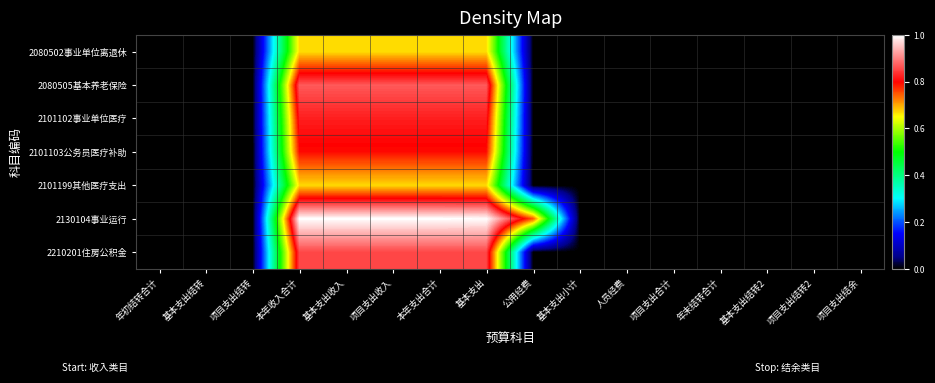

Reading right to left, list all the values displayed in this chart.

2080502事业单位离退休: 项目支出结余=0.0	项目支出结转2=0.0	基本支出结转2=0.0	年末结转合计=0.0	项目支出合计=0.0	人员经费=0.0	基本支出小计=0.0	公用经费=0.0	基本支出=0.7	本年支出合计=0.7	项目支出收入=0.7	基本支出收入=0.7	本年收入合计=0.7	项目支出结转=0.0	基本支出结转=0.0	年初结转合计=0.0
2080505基本养老保险: 项目支出结余=0.0	项目支出结转2=0.0	基本支出结转2=0.0	年末结转合计=0.0	项目支出合计=0.0	人员经费=0.0	基本支出小计=0.0	公用经费=0.0	基本支出=0.9	本年支出合计=0.9	项目支出收入=0.9	基本支出收入=0.9	本年收入合计=0.9	项目支出结转=0.0	基本支出结转=0.0	年初结转合计=0.0
2101102事业单位医疗: 项目支出结余=0.0	项目支出结转2=0.0	基本支出结转2=0.0	年末结转合计=0.0	项目支出合计=0.0	人员经费=0.0	基本支出小计=0.0	公用经费=0.0	基本支出=0.8	本年支出合计=0.8	项目支出收入=0.8	基本支出收入=0.8	本年收入合计=0.8	项目支出结转=0.0	基本支出结转=0.0	年初结转合计=0.0
2101103公务员医疗补助: 项目支出结余=0.0	项目支出结转2=0.0	基本支出结转2=0.0	年末结转合计=0.0	项目支出合计=0.0	人员经费=0.0	基本支出小计=0.0	公用经费=0.0	基本支出=0.8	本年支出合计=0.8	项目支出收入=0.8	基本支出收入=0.8	本年收入合计=0.8	项目支出结转=0.0	基本支出结转=0.0	年初结转合计=0.0
2101199其他医疗支出: 项目支出结余=0.0	项目支出结转2=0.0	基本支出结转2=0.0	年末结转合计=0.0	项目支出合计=0.0	人员经费=0.0	基本支出小计=0.0	公用经费=0.0	基本支出=0.7	本年支出合计=0.7	项目支出收入=0.7	基本支出收入=0.7	本年收入合计=0.7	项目支出结转=0.0	基本支出结转=0.0	年初结转合计=0.0
2130104事业运行: 项目支出结余=0.0	项目支出结转2=0.0	基本支出结转2=0.0	年末结转合计=0.0	项目支出合计=0.0	人员经费=0.0	基本支出小计=0.0	公用经费=0.7	基本支出=1.0	本年支出合计=1.0	项目支出收入=1.0	基本支出收入=1.0	本年收入合计=1.0	项目支出结转=0.0	基本支出结转=0.0	年初结转合计=0.0
2210201住房公积金: 项目支出结余=0.0	项目支出结转2=0.0	基本支出结转2=0.0	年末结转合计=0.0	项目支出合计=0.0	人员经费=0.0	基本支出小计=0.0	公用经费=0.0	基本支出=0.9	本年支出合计=0.9	项目支出收入=0.9	基本支出收入=0.9	本年收入合计=0.9	项目支出结转=0.0	基本支出结转=0.0	年初结转合计=0.0